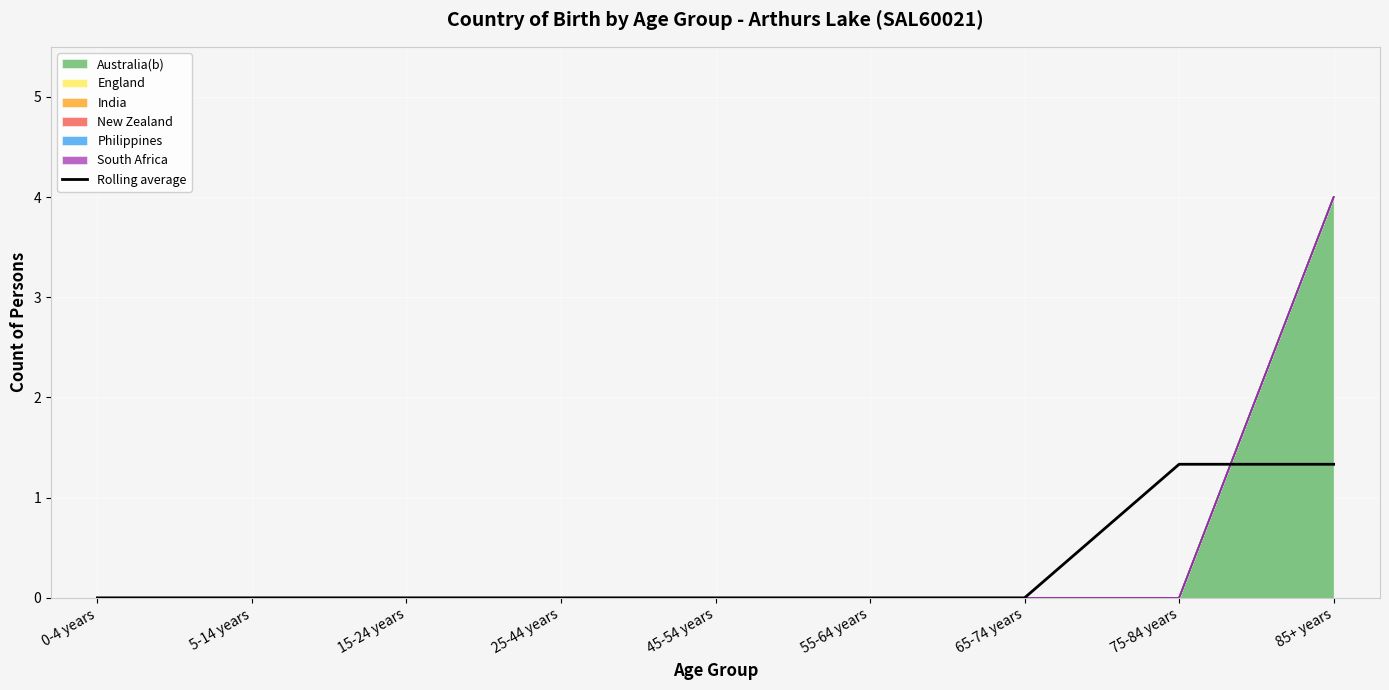

What position from the right is 15-24 years?

7